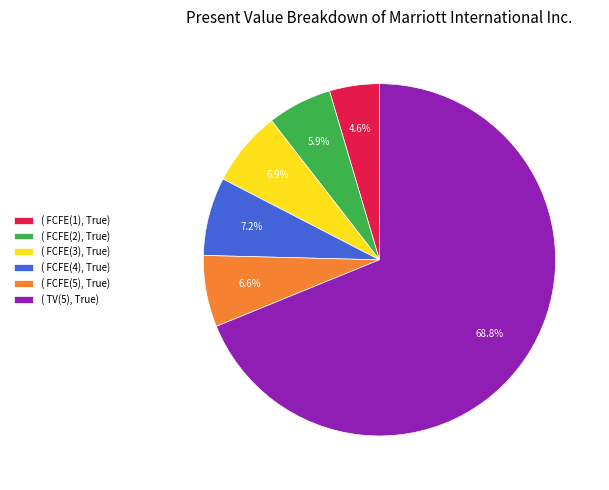

Is the sum of ( FCFE(3), True) and ( TV(5), True) greater than half?

Yes